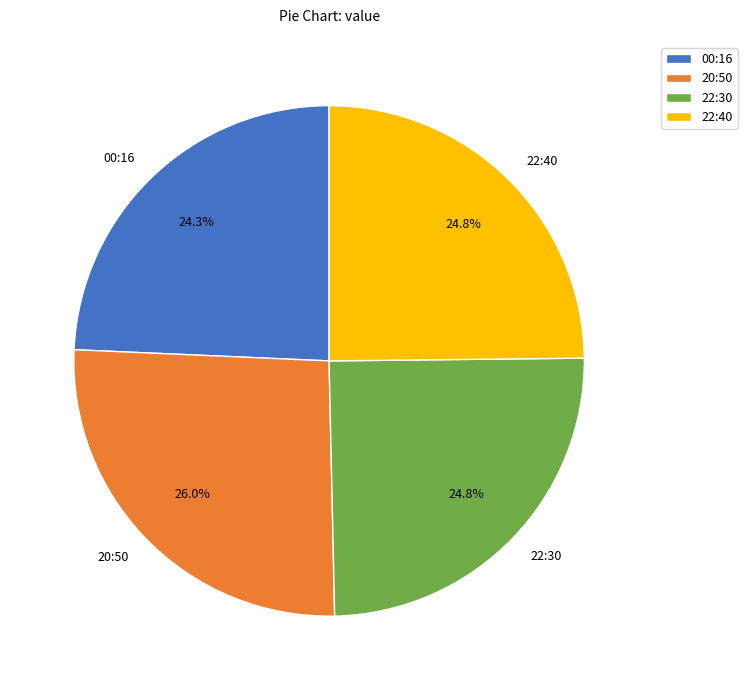

Does 00:16 account for over 50% of the chart?

No